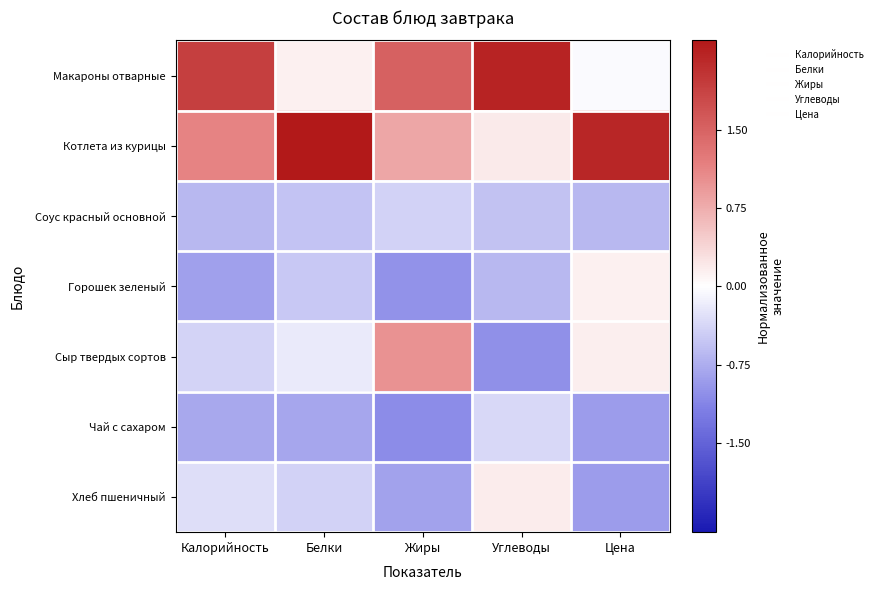

At how many categories does at least one series exceed 1?

5